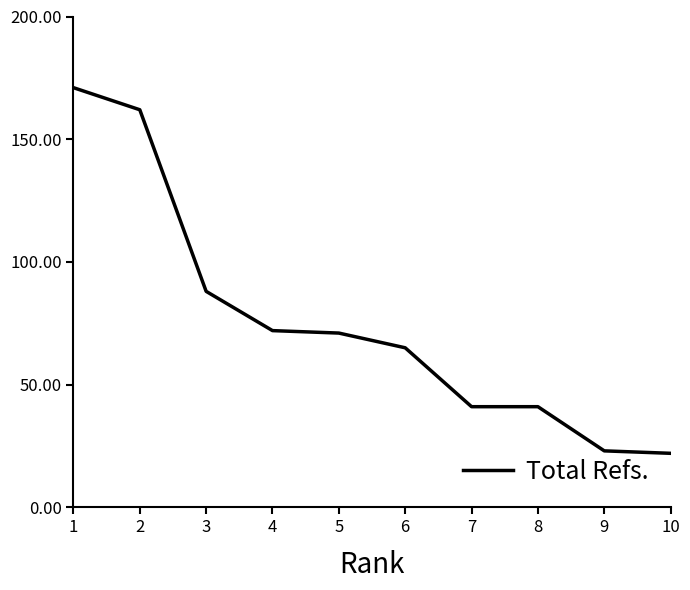

What is the difference between the values at 5 and 7?

30